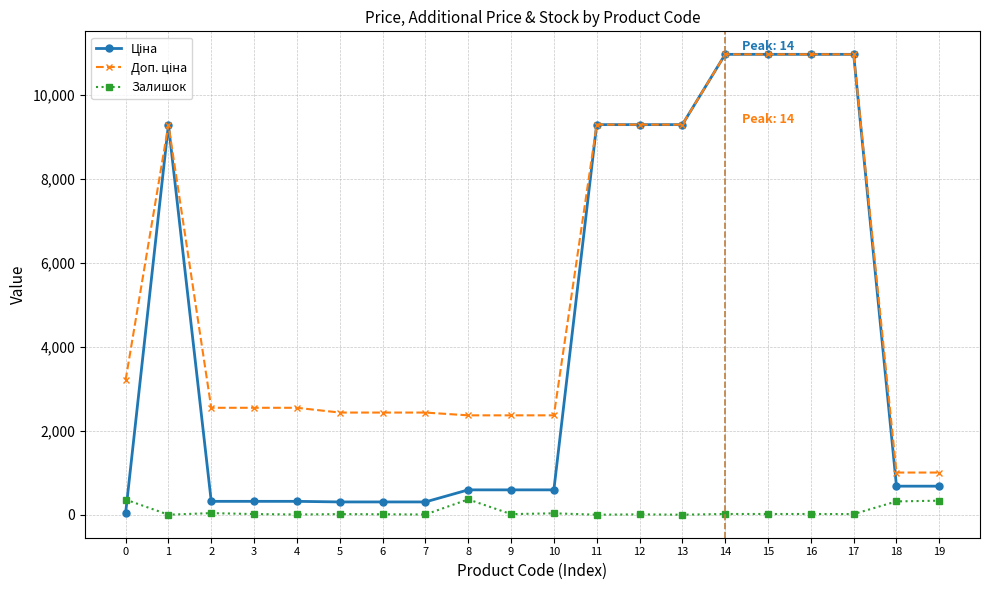

How many lines are shown in the chart?

3